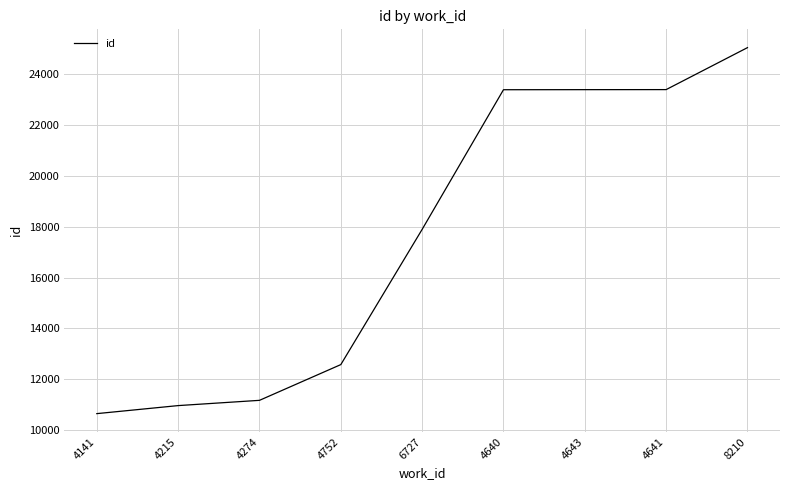

What is the difference between the values at 4274 and 8210?

13884